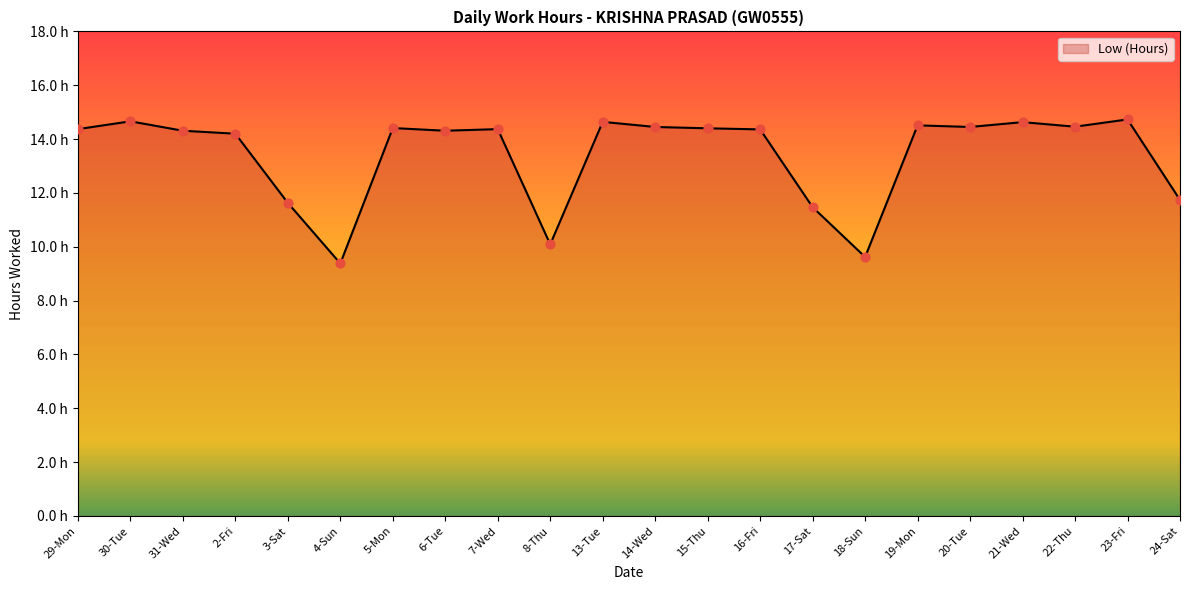

What is the ratio of the value at 16-Fri to the value at 8-Thu?

1.4